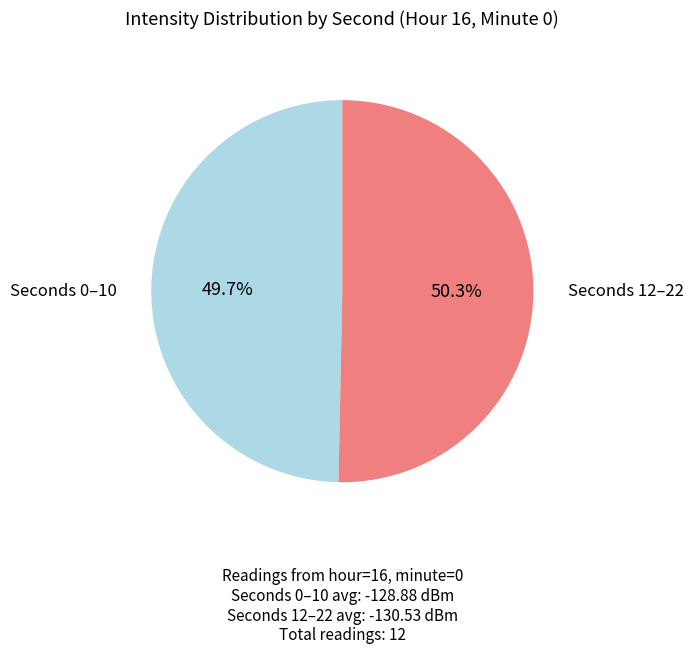

Does any single category account for the majority?

Yes